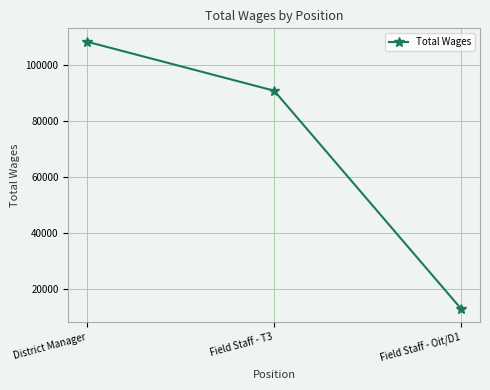

The chart shows a value of 42857 at District Manager. True or false?

False